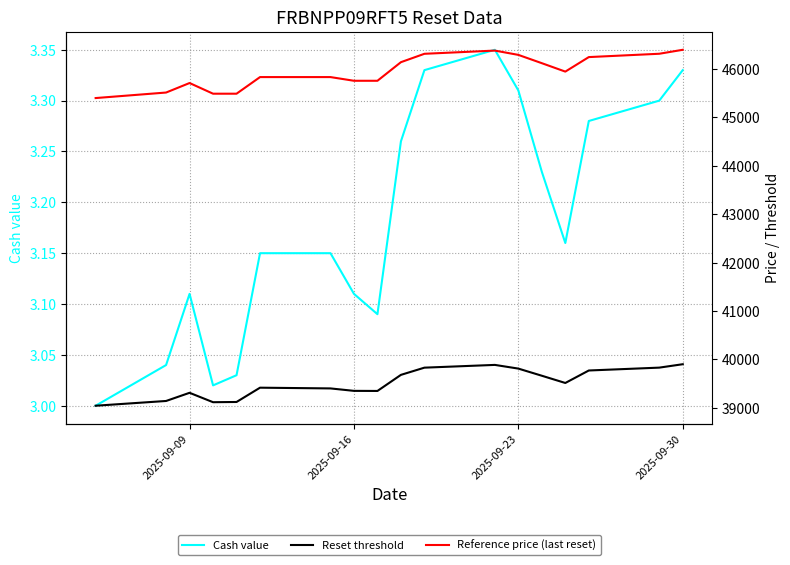

Is this an area chart (filled region under the line)?

No